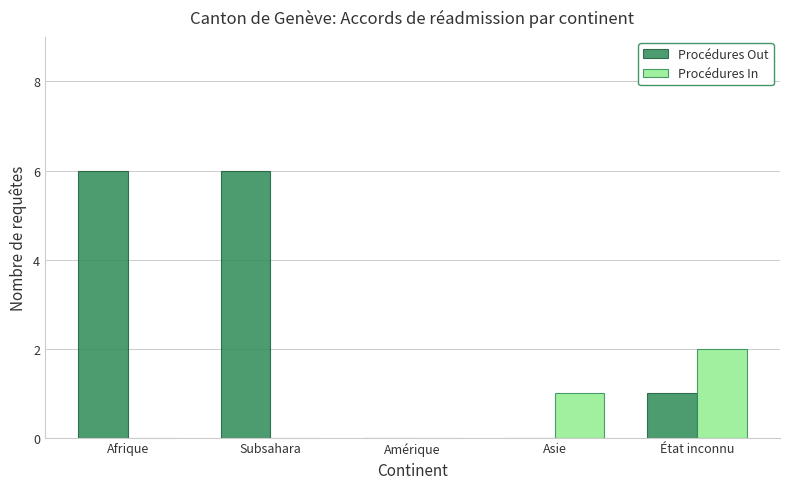

How many groups of bars are there?

5